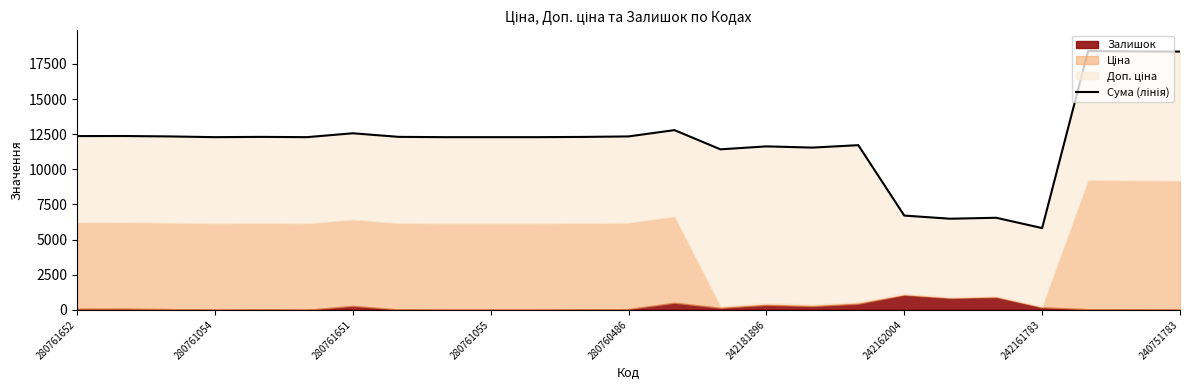

How many lines are shown in the chart?

1